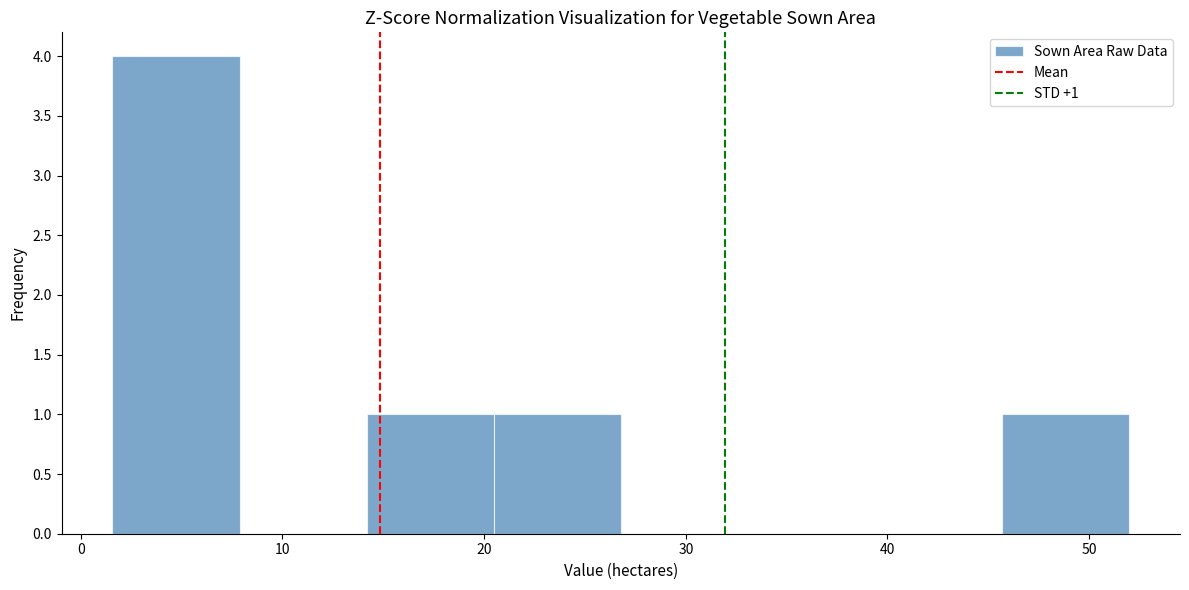

Which range on the x-axis has the tallest bar?

2 to 8